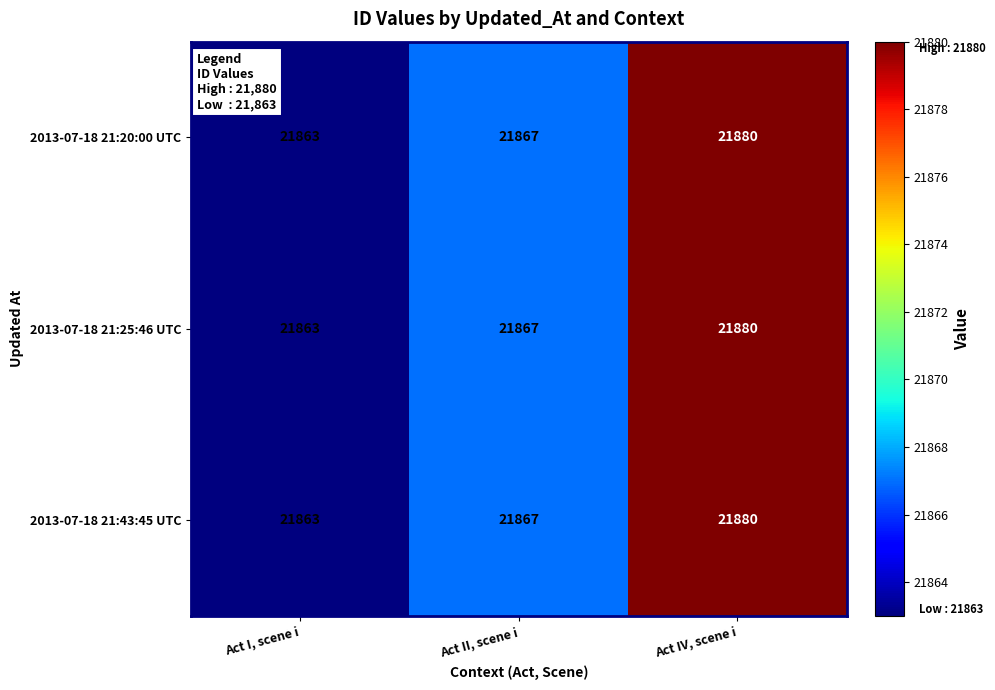

The value of 2013-07-18 21:20:00 UTC at Act IV, scene i is 21880. True or false?

True